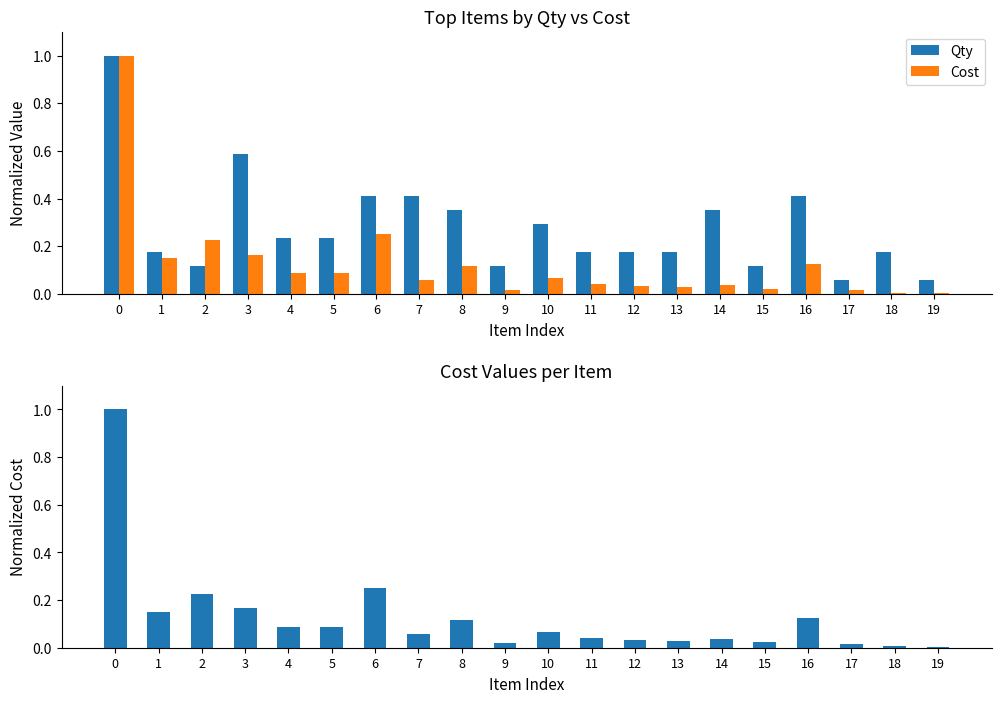

How many groups of bars are there?

20